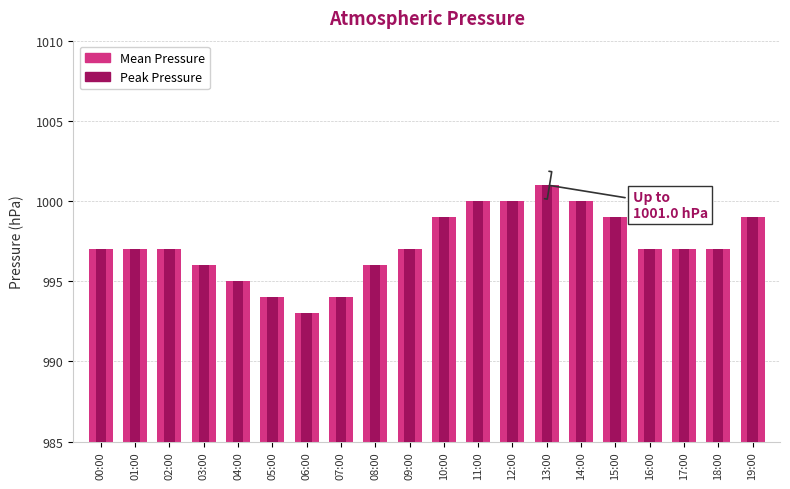

Reading left to right, what are all the values shown in this chart?

Mean Pressure: 997	997	997	996	995	994	993	994	996	997	999	1000	1000	1001	1000	999	997	997	997	999
Peak Pressure: 997	997	997	996	995	994	993	994	996	997	999	1000	1000	1001	1000	999	997	997	997	999